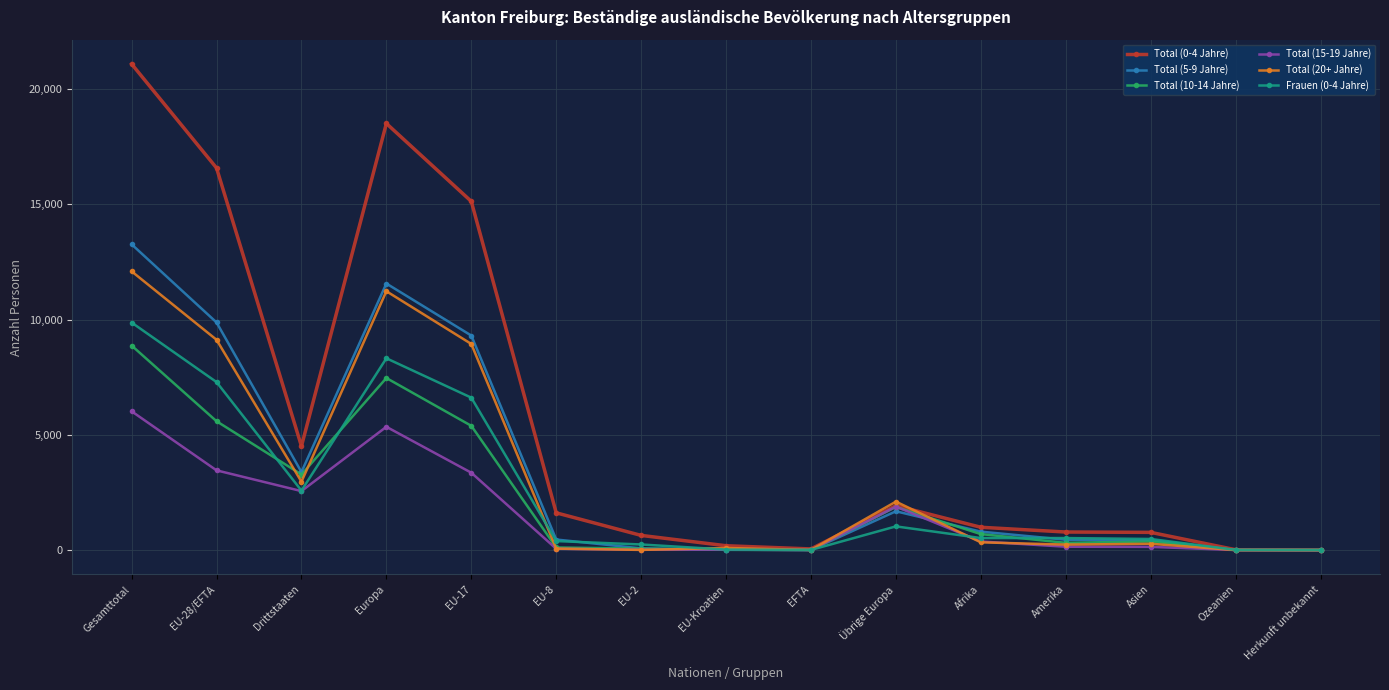

Is this an area chart (filled region under the line)?

No